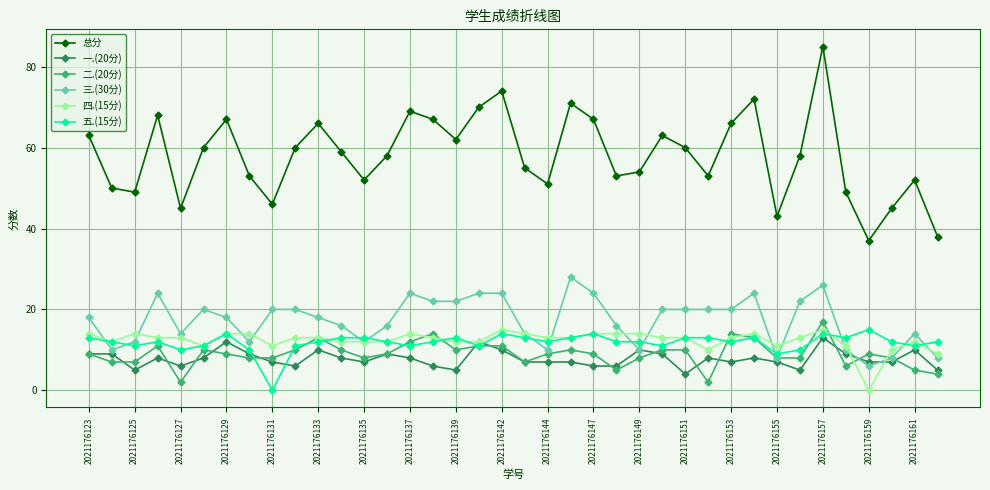

Reading left to right, list all the values displayed in this chart.

总分: 63	50	49	68	45	60	67	53	46	60	66	59	52	58	69	67	62	70	74	55	51	71	67	53	54	63	60	53	66	72	43	58	85	49	37	45	52	38
一.(20分): 9	9	5	8	6	8	12	9	7	6	10	8	7	9	8	6	5	12	10	7	7	7	6	6	10	9	4	8	7	8	7	5	13	9	7	7	10	5
二.(20分): 9	7	7	11	2	10	9	8	8	10	13	10	8	9	12	14	10	11	11	7	9	10	9	5	8	10	10	2	14	13	8	8	17	6	9	8	5	4
三.(30分): 18	10	12	24	14	20	18	12	20	20	18	16	12	16	24	22	22	24	24	14	10	28	24	16	10	20	20	20	20	24	8	22	26	10	6	8	14	8
四.(15分): 14	12	14	13	13	11	14	14	11	13	13	12	12	12	14	13	12	12	15	14	13	13	14	14	14	13	13	10	13	14	11	13	15	11	0	10	12	9
五.(15分): 13	12	11	12	10	11	14	10	0	11	12	13	13	12	11	12	13	11	14	13	12	13	14	12	12	11	13	13	12	13	9	10	14	13	15	12	11	12